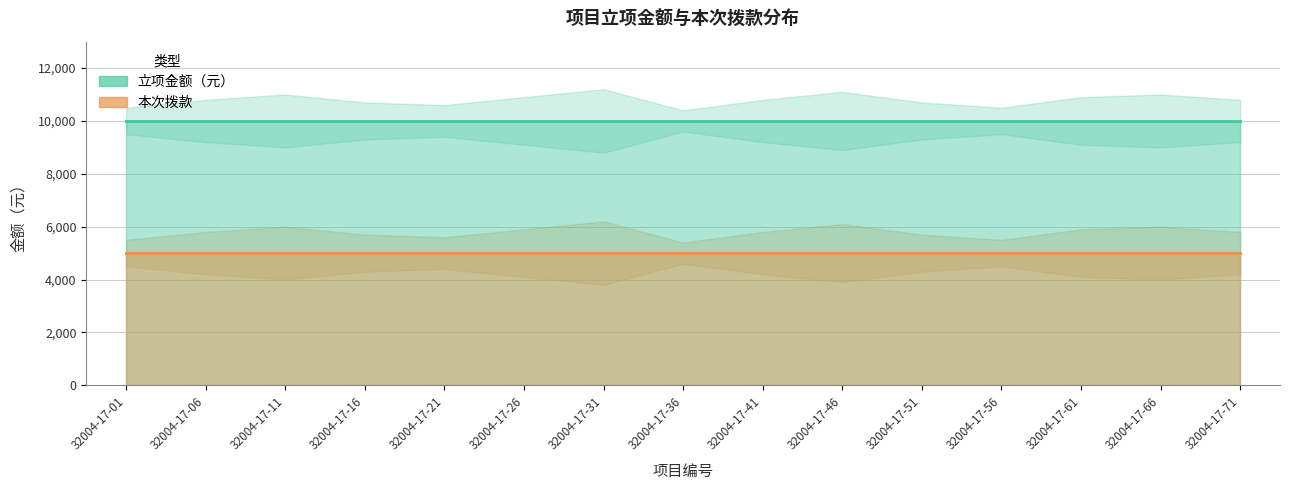

List the series in order of their overall mean, highest first.

立项金额（元）, 本次拨款